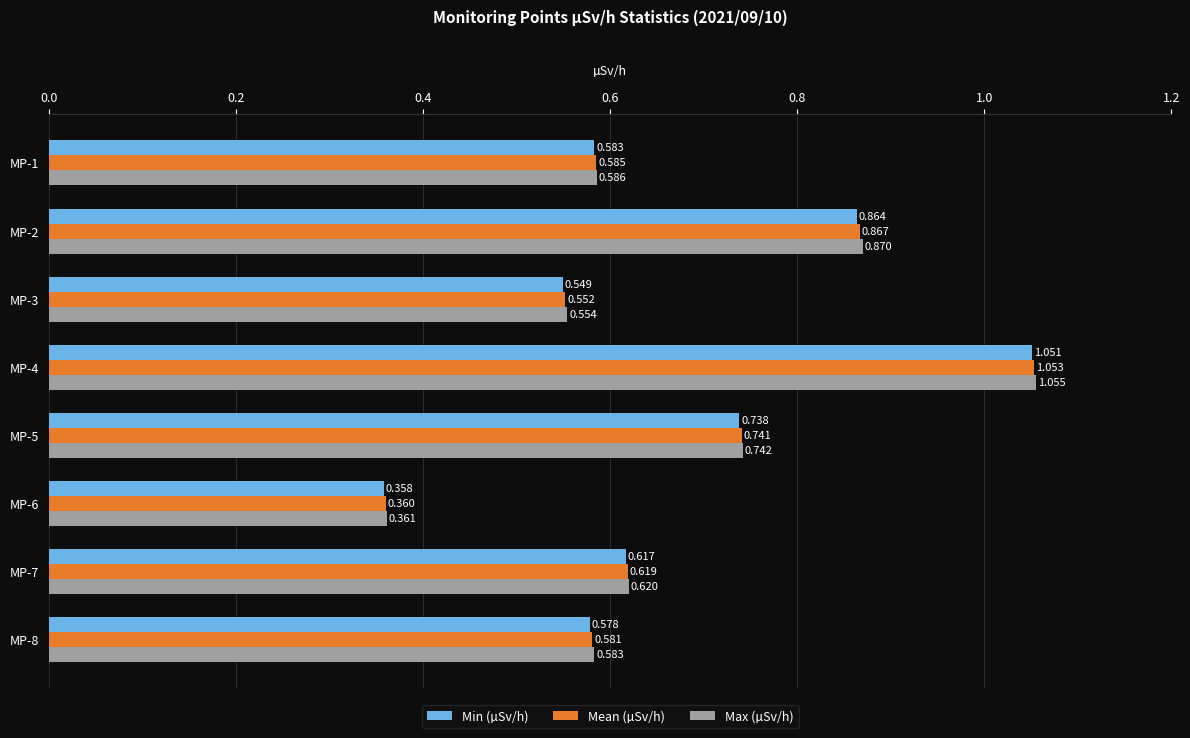

List the series in order of their peak value, highest first.

Max (µSv/h), Mean (µSv/h), Min (µSv/h)